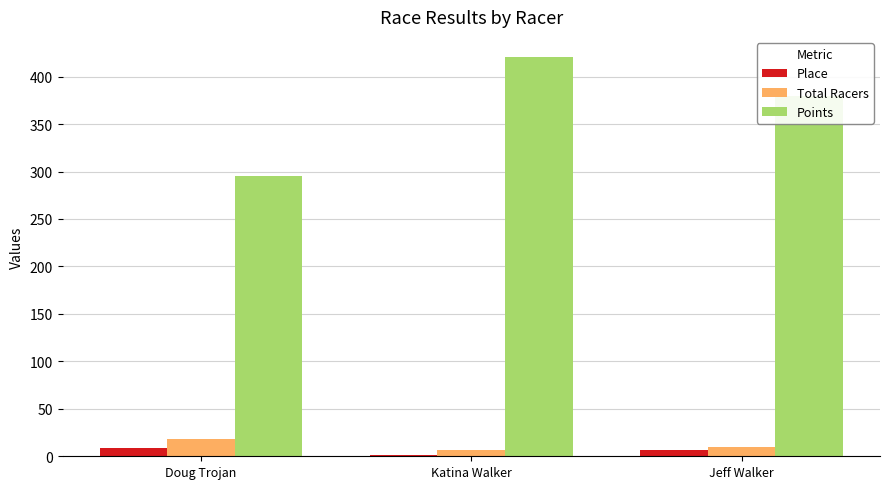

The Points series shows 379.4 at Jeff Walker. True or false?

True